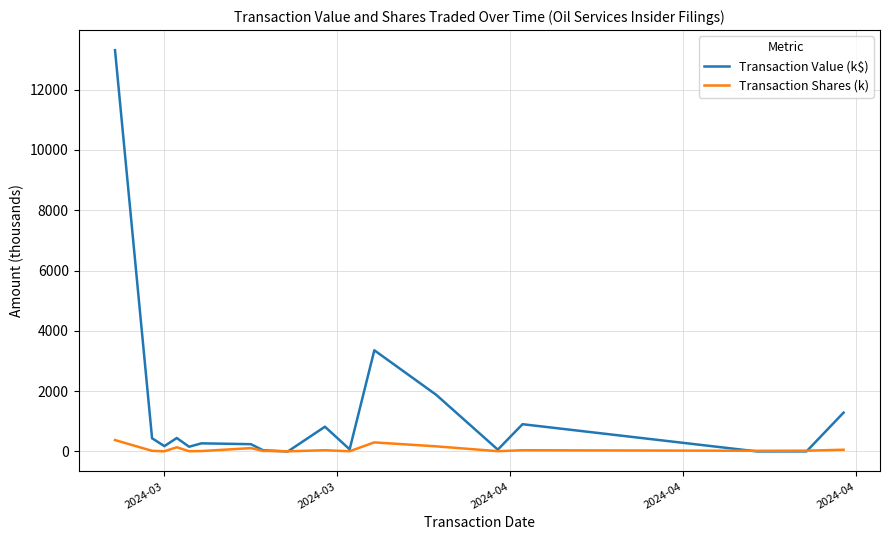

How many interior local valleys does the Transaction Value (k$) series have?

6